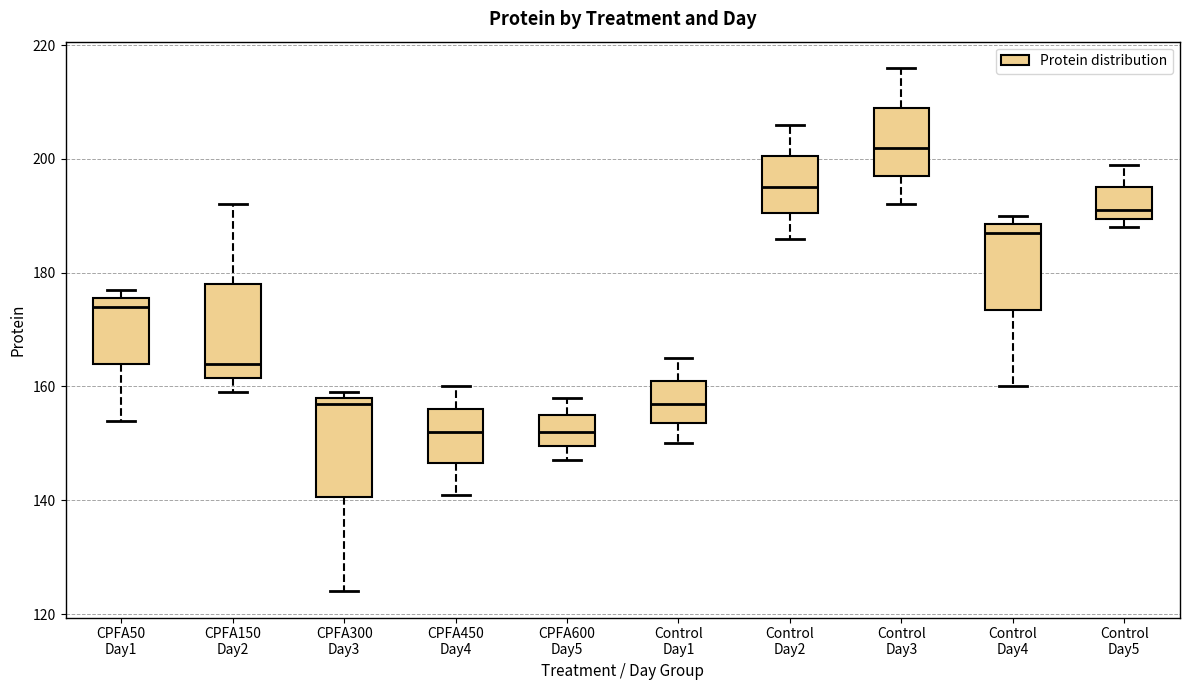

Where is the upper edge of the box for Control Day1 on the y-axis? The values are not printed on the chart, so give them approximately, as read against the axis.

162